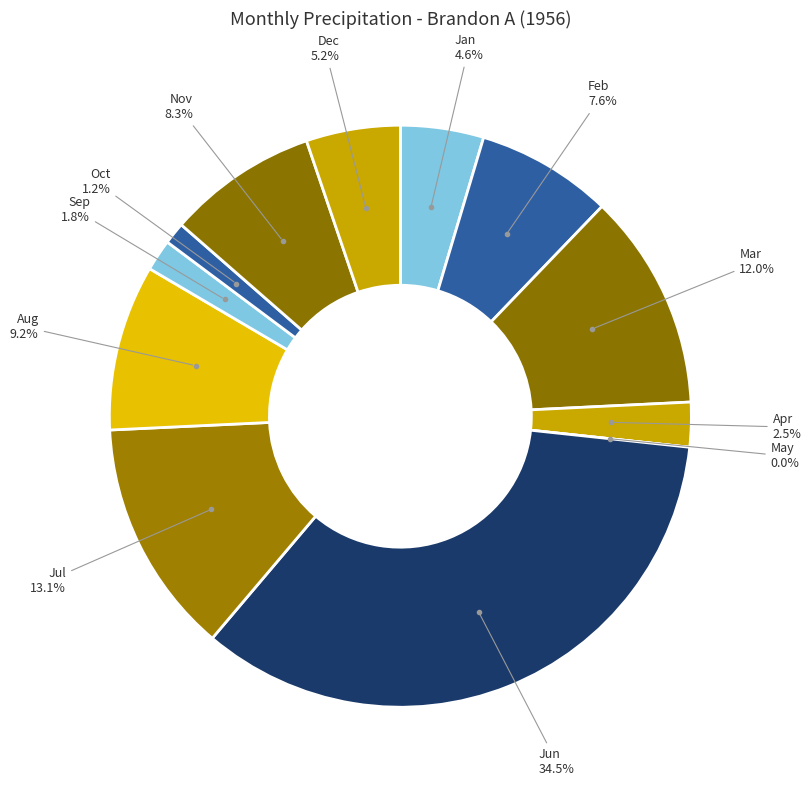

Rank the categories by value from lowest to highest.

5, 10, 9, 4, 1, 12, 2, 11, 8, 3, 7, 6